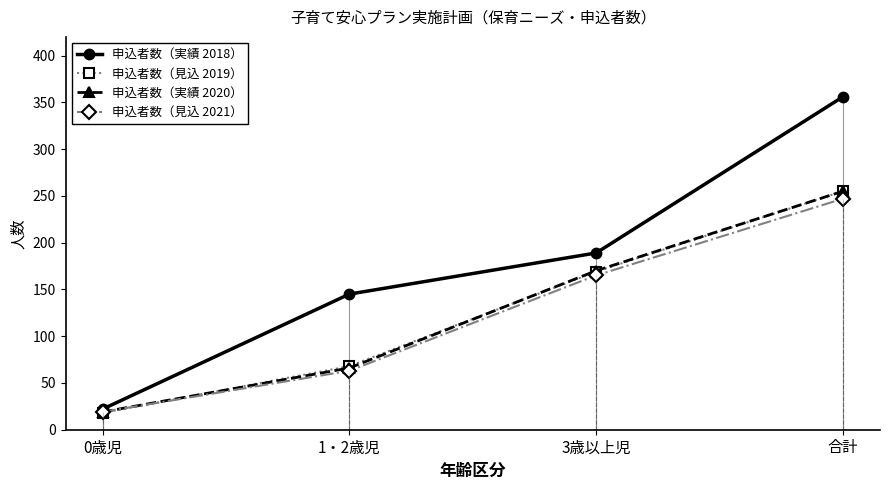

How many values in the 申込者数（実績 2020） series are below 170?

2